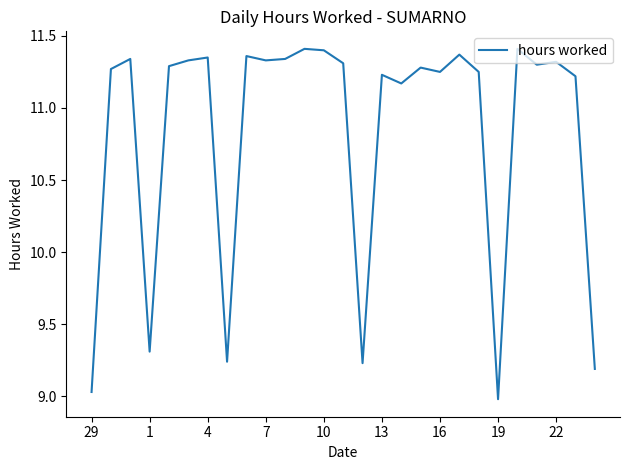

True or false: the data has more than 1 interior local peaks.

True